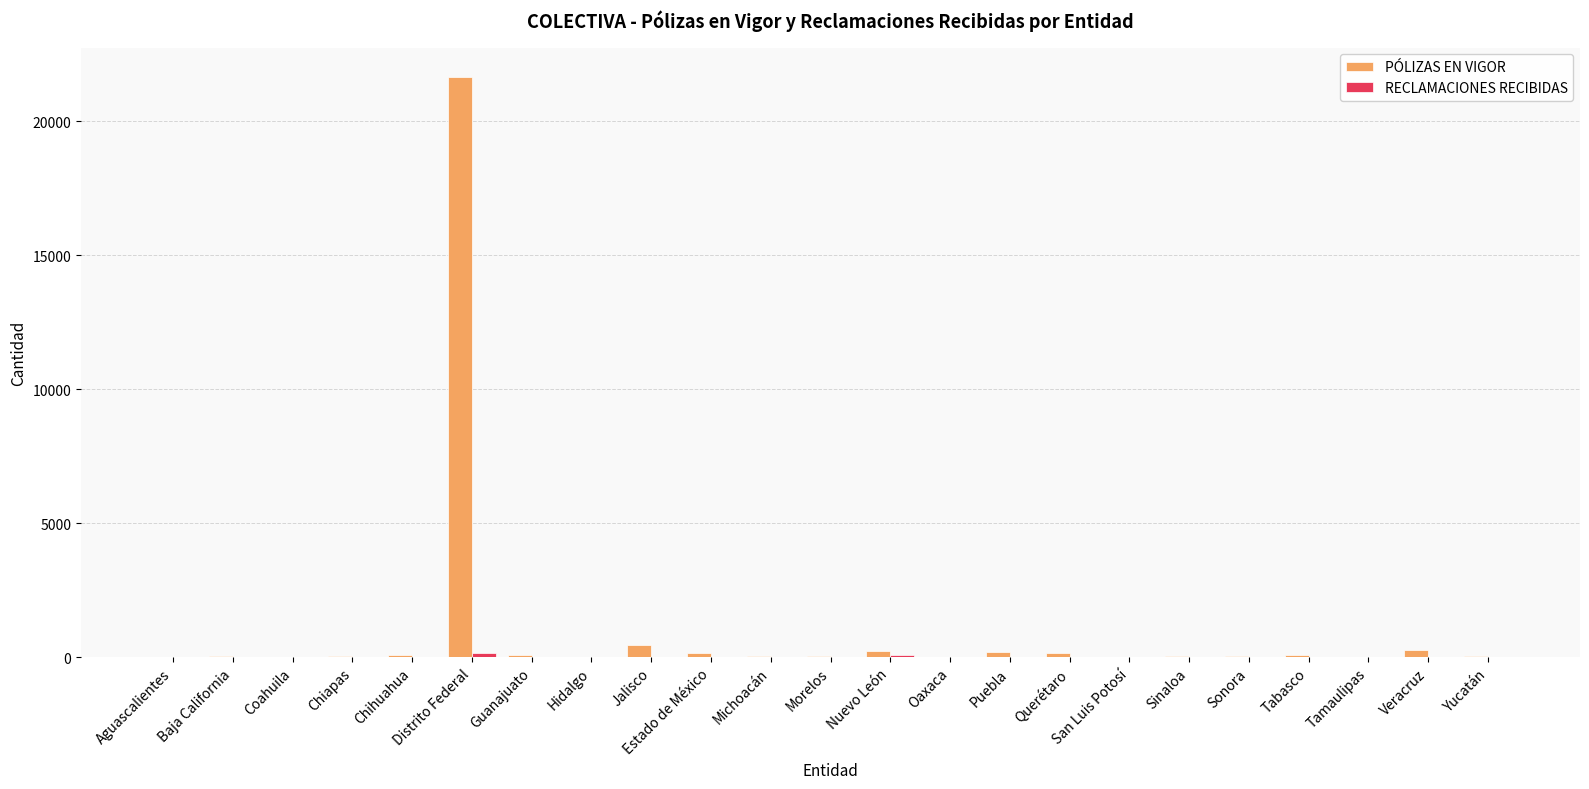

At which label does PÓLIZAS EN VIGOR reach its peak?

Distrito Federal